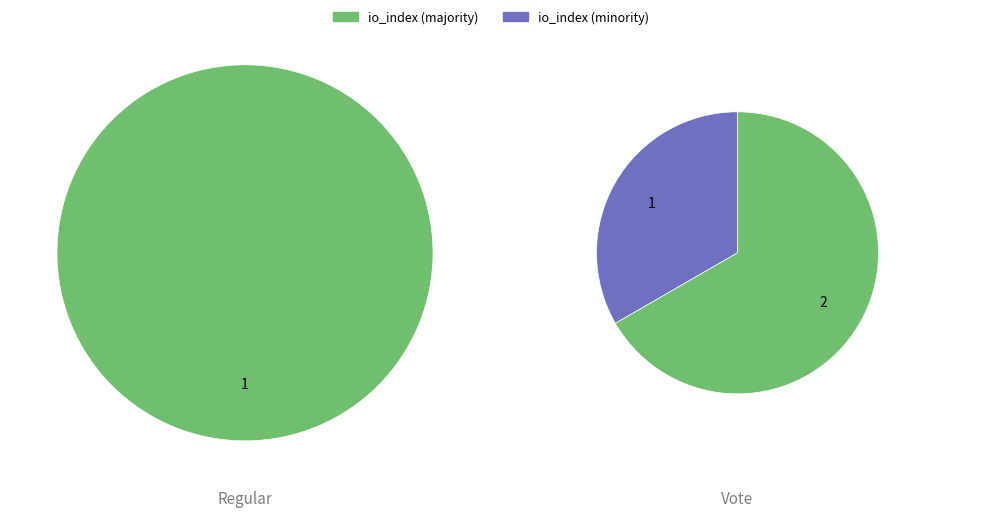

How many segments does this pie chart have?

2